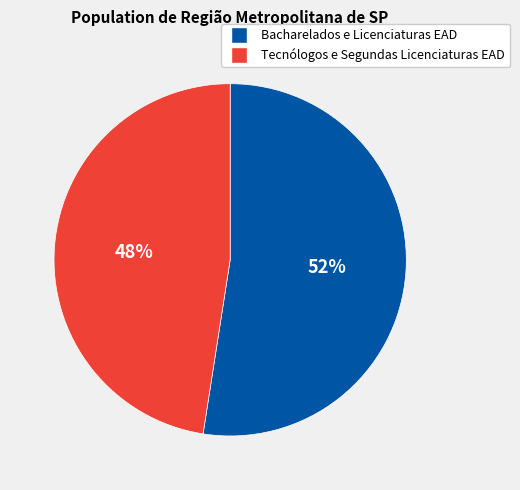

Which category has the smallest portion of the pie?

Tecnólogos e Segundas Licenciaturas EAD